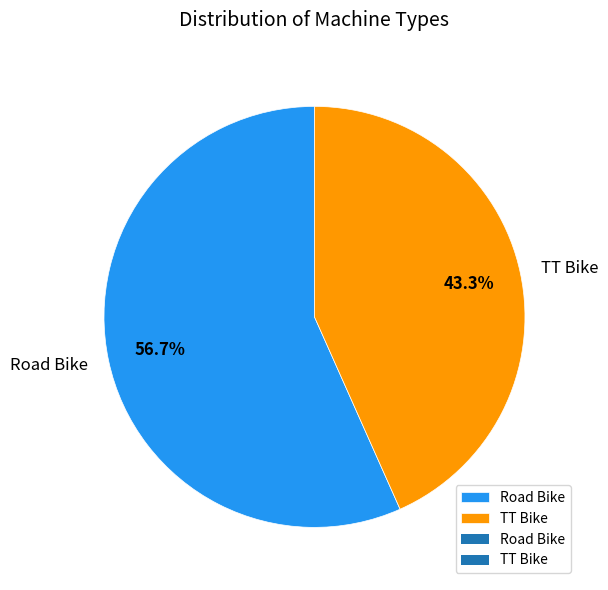

What portion of the pie excludes Road Bike?

43.3%